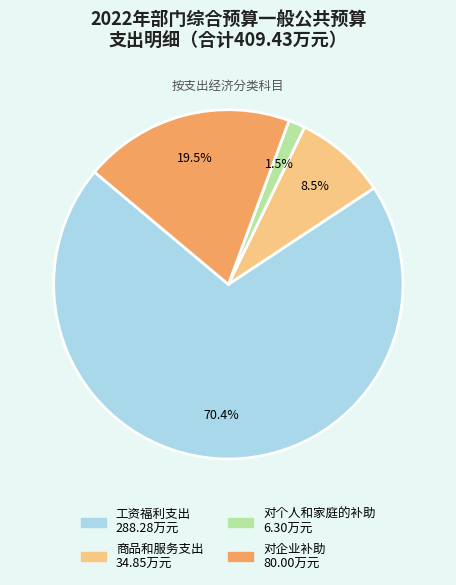

Is the sum of 工资福利支出 and 对个人和家庭的补助 greater than half?

Yes